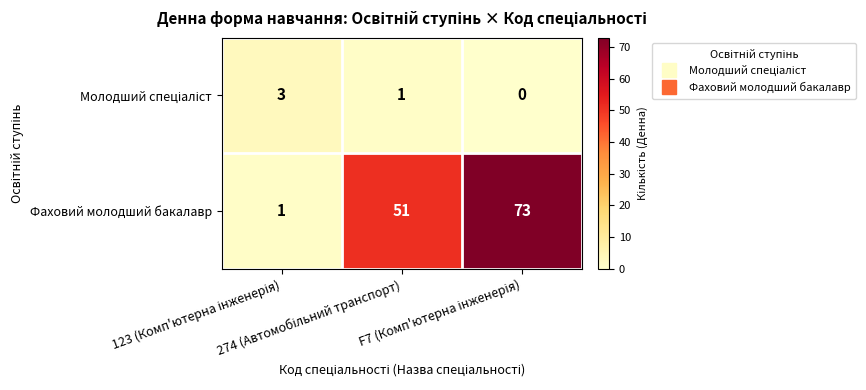

At how many categories does at least one series exceed 66?

1